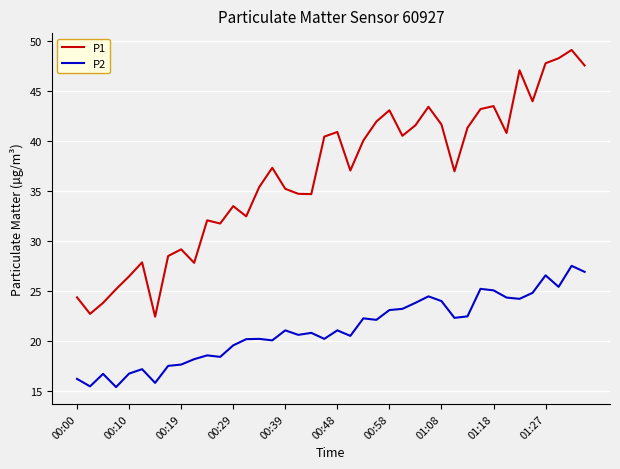

What is the minimum value shown in the chart?

15.4